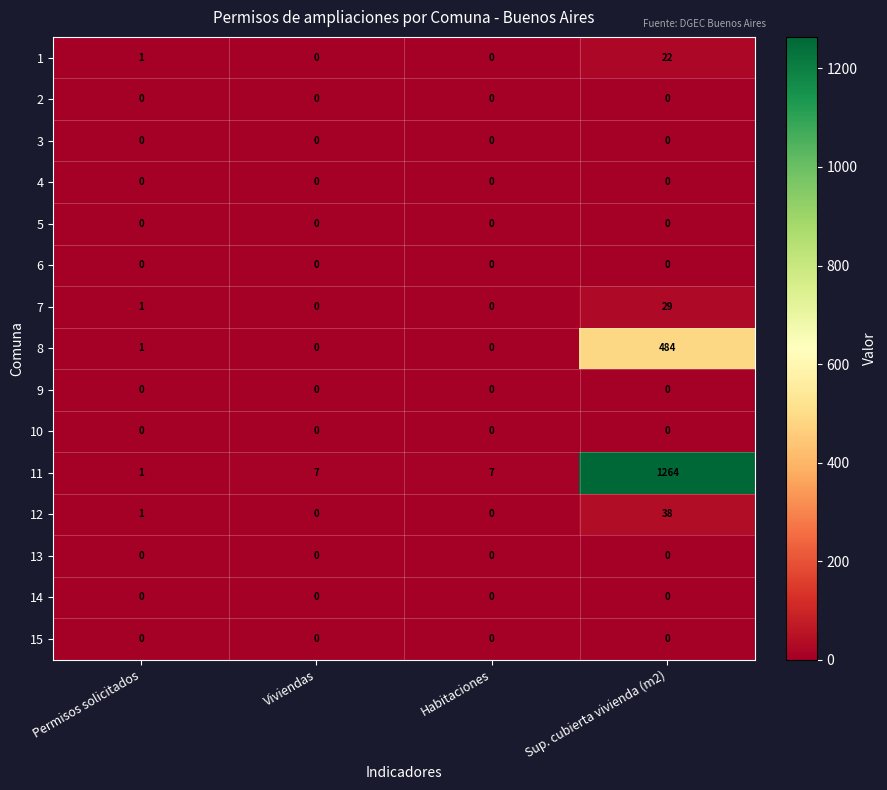

What is the total value across all series at Habitaciones?

7